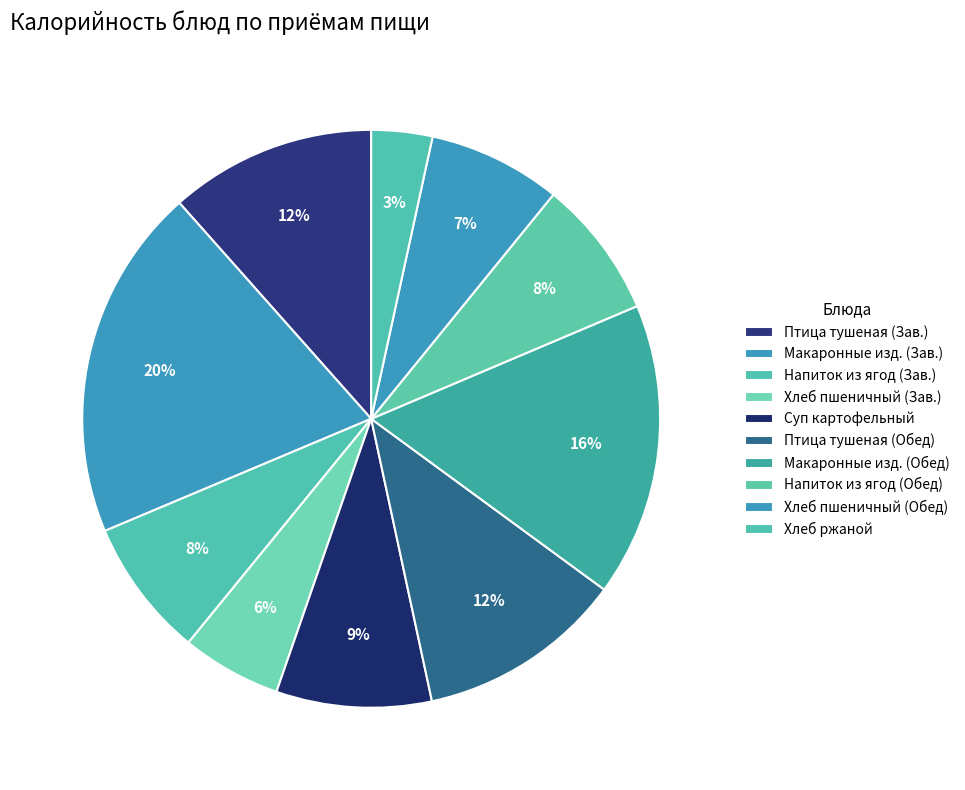

How many segments does this pie chart have?

10